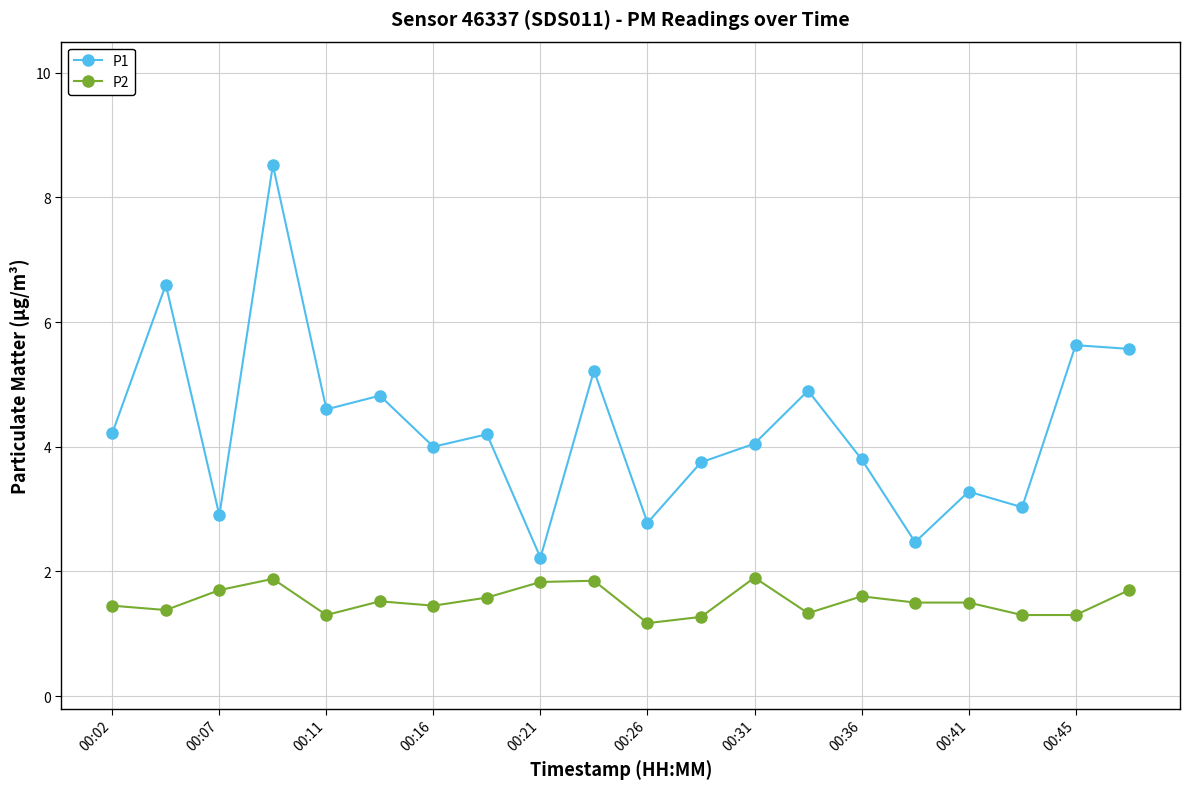

True or false: P2 and P1 cross at least once.

False